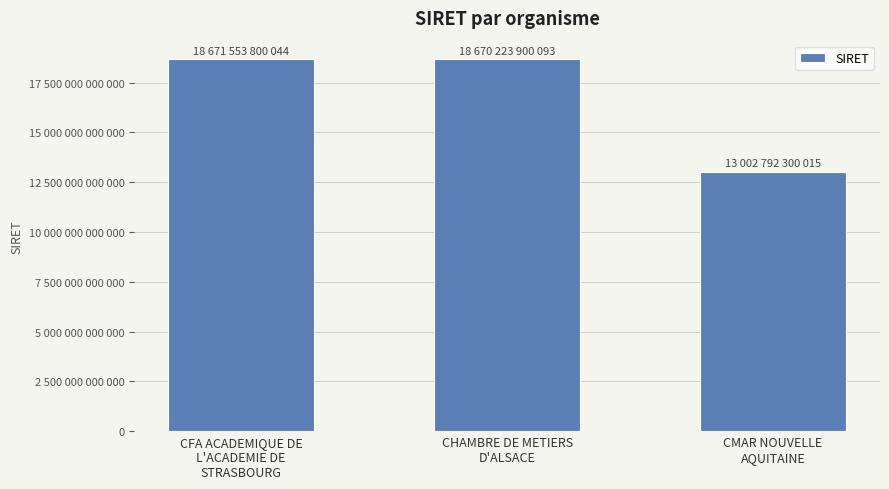

What is the change in value from CFA ACADEMIQUE DE
L'ACADEMIE DE
STRASBOURG to CMAR NOUVELLE
AQUITAINE?

-5668761500029